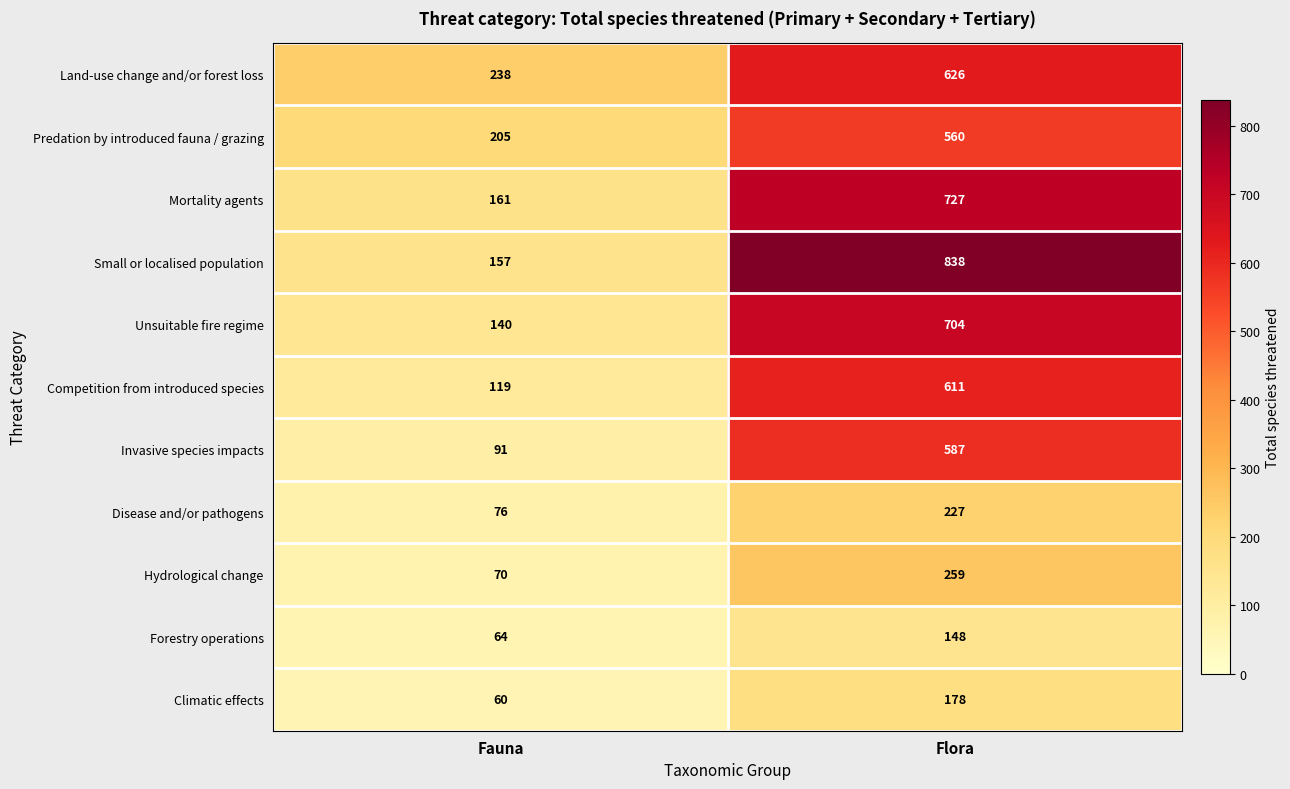

What is the total value across all series at Fauna?

1381